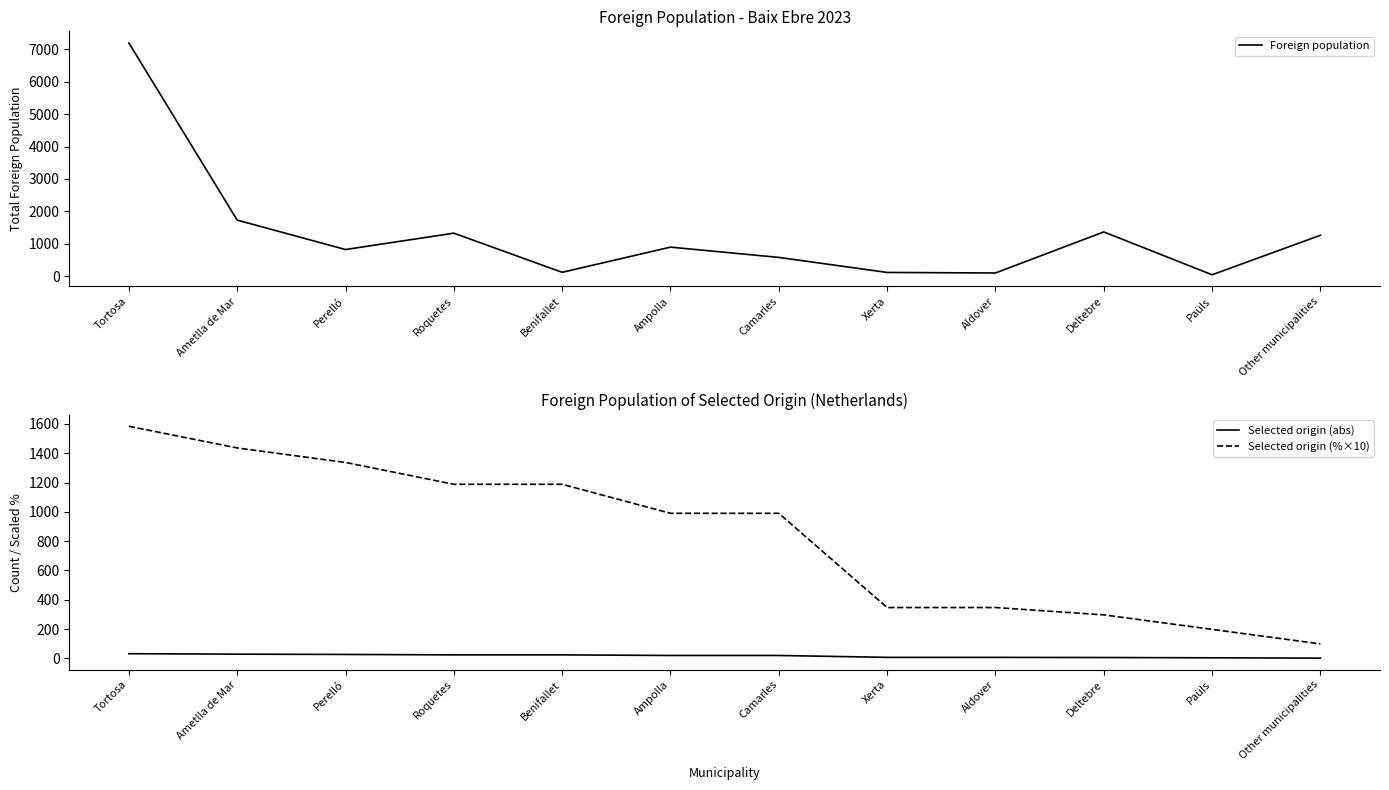

What is the total value across all series at Other municipalities?

1363